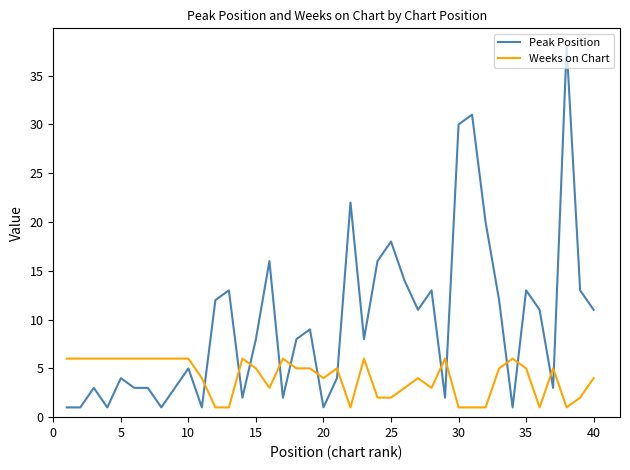

List the series in order of their peak value, highest first.

Peak Position, Weeks on Chart